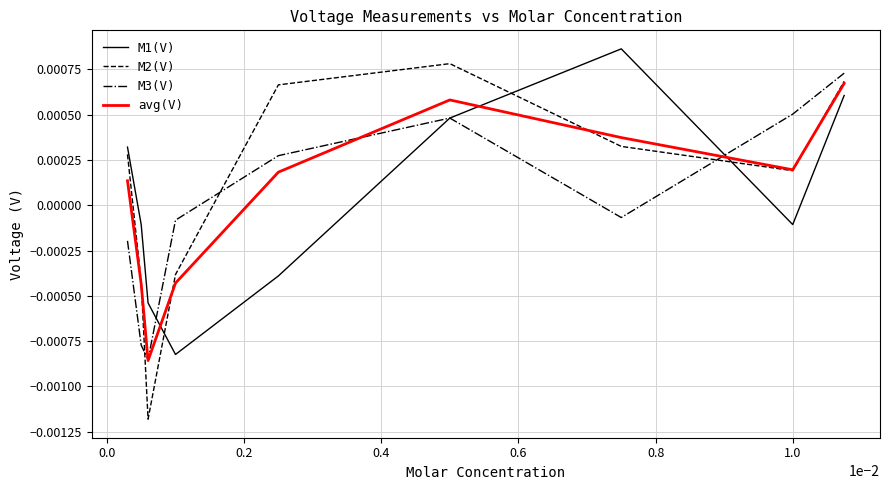

Which series has the widest spread of values?

M2(V)